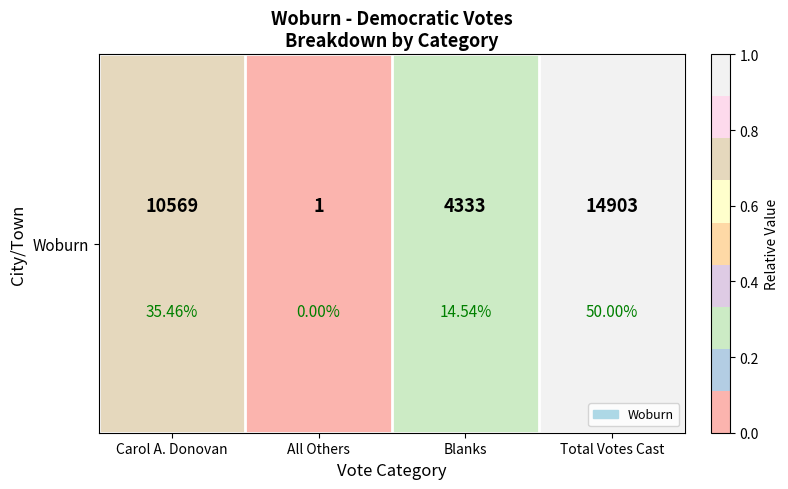

At which label is the value closest to 0?

All Others